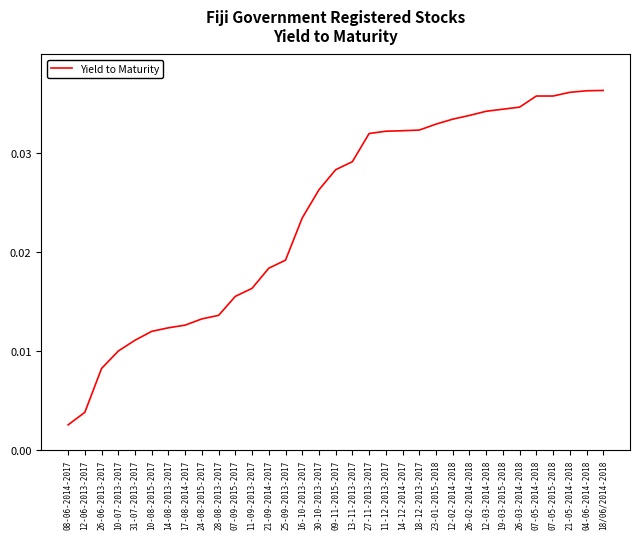

At which label is the value closest to 0?

08-06-2014-2017